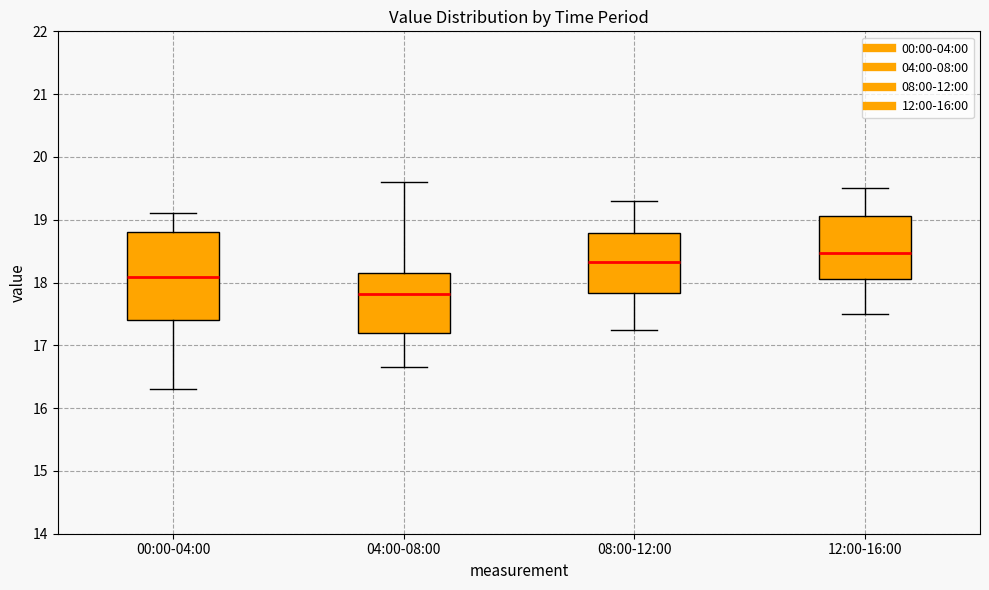

Where does the lower whisker of the box for 04:00-08:00 end on the y-axis? The values are not printed on the chart, so give them approximately, as read against the axis.

16.7